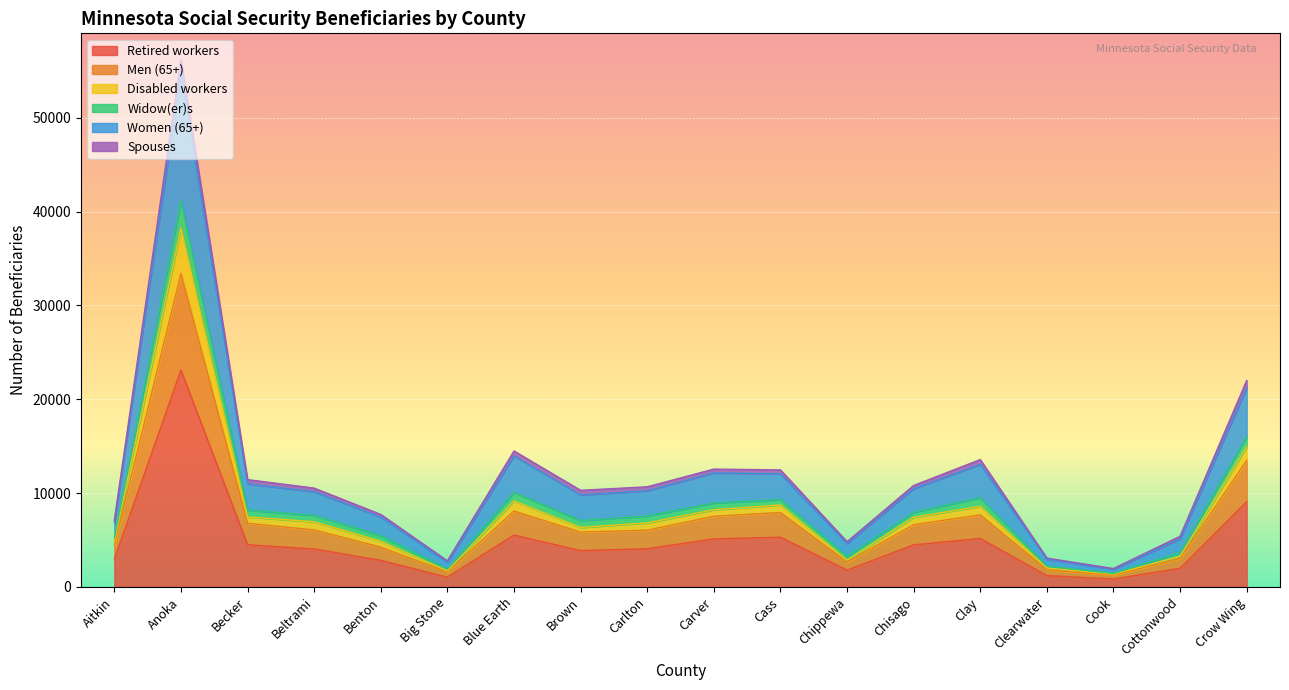

At how many categories does at least one series exceed 30446?

1